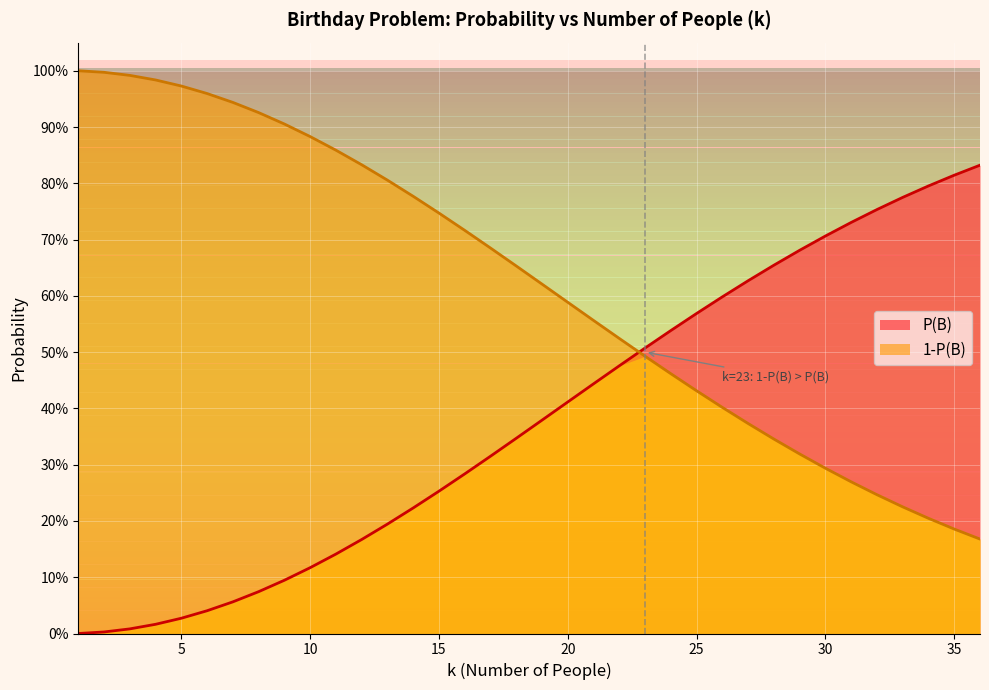

What are all the series names shown in the legend?

P(B), 1-P(B)